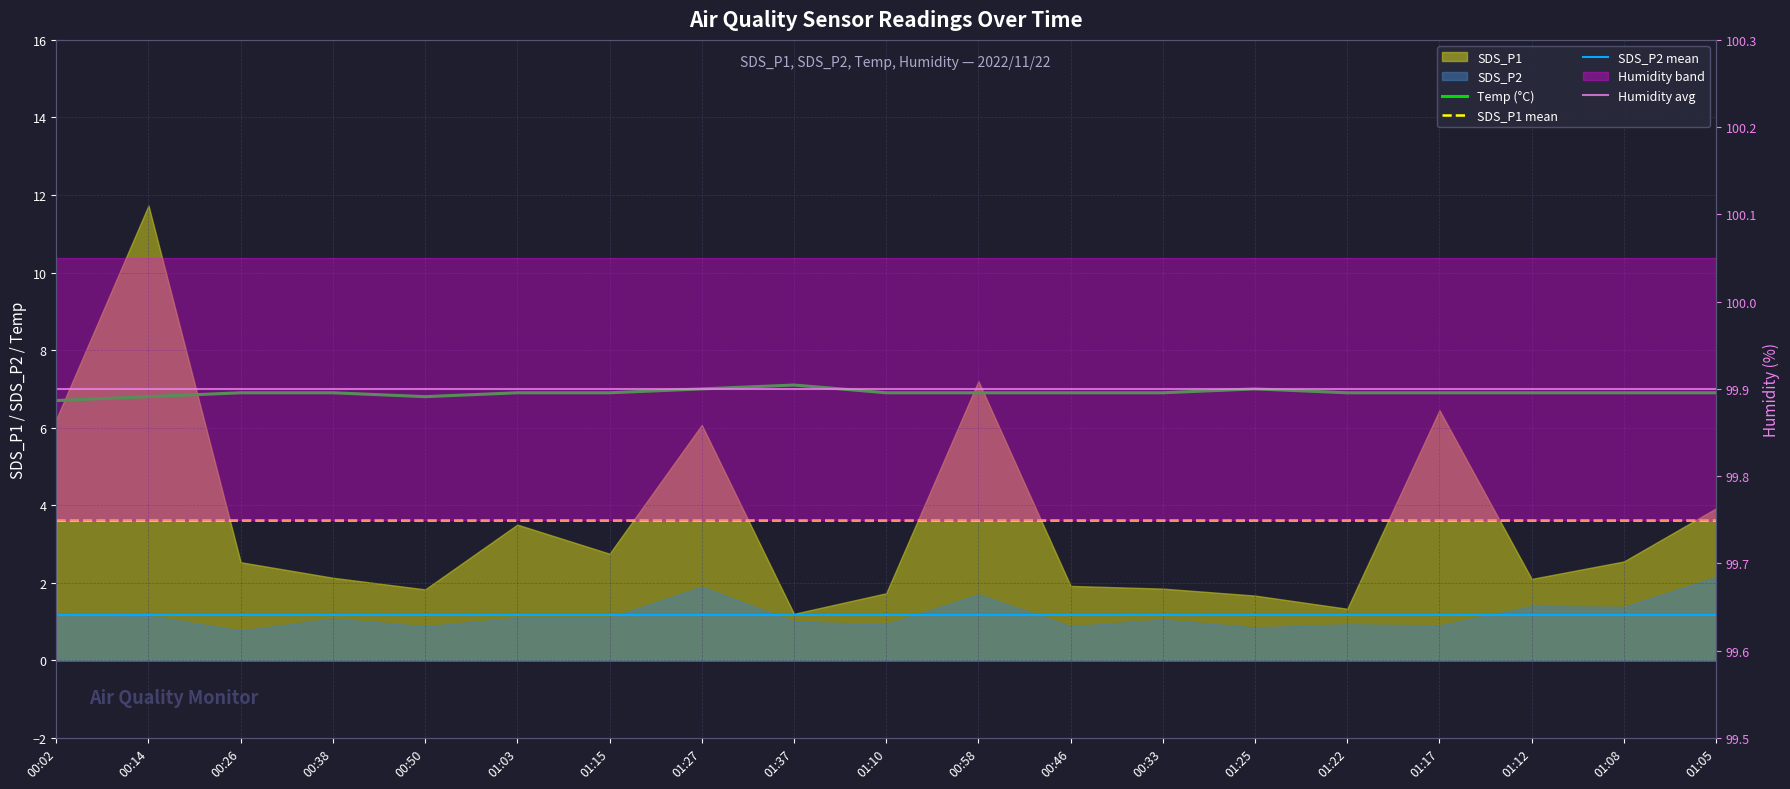

Rank the series by their maximum value, from lowest to highest.

SDS_P2 mean, SDS_P1 mean, Temp (°C), Humidity avg